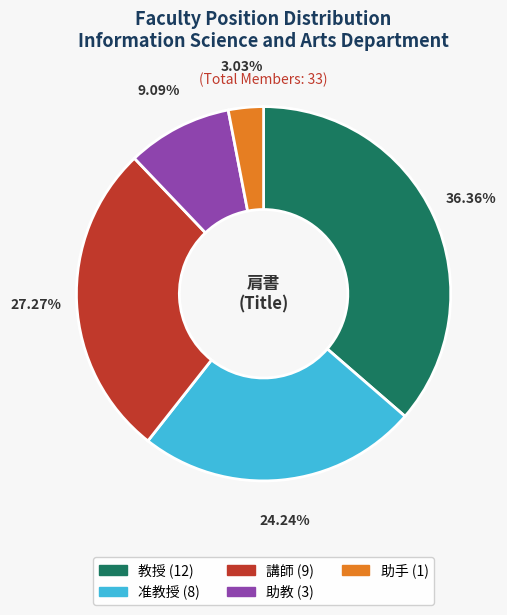

Rank the categories by value from lowest to highest.

助手, 助教, 准教授, 講師, 教授